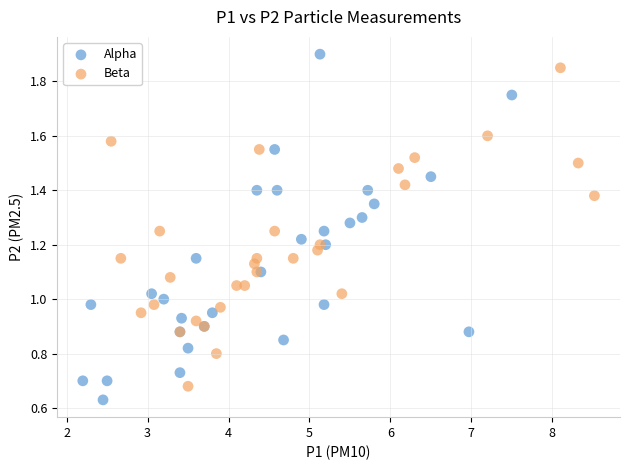

Which series has the widest spread of Y values?

Alpha